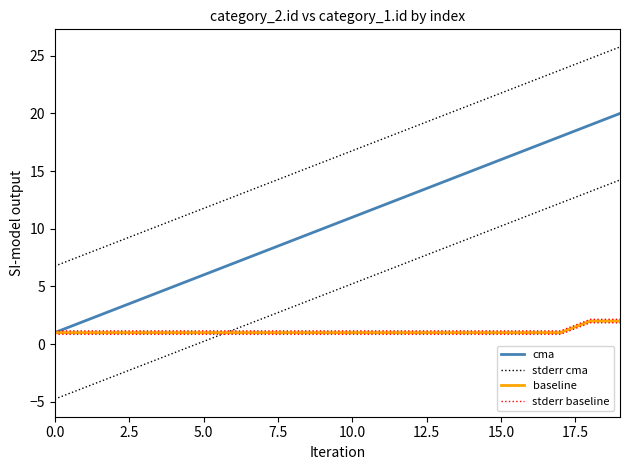

How many series are shown in this chart?

4